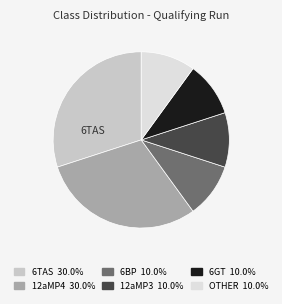

Count the number of slices in the pie.

6